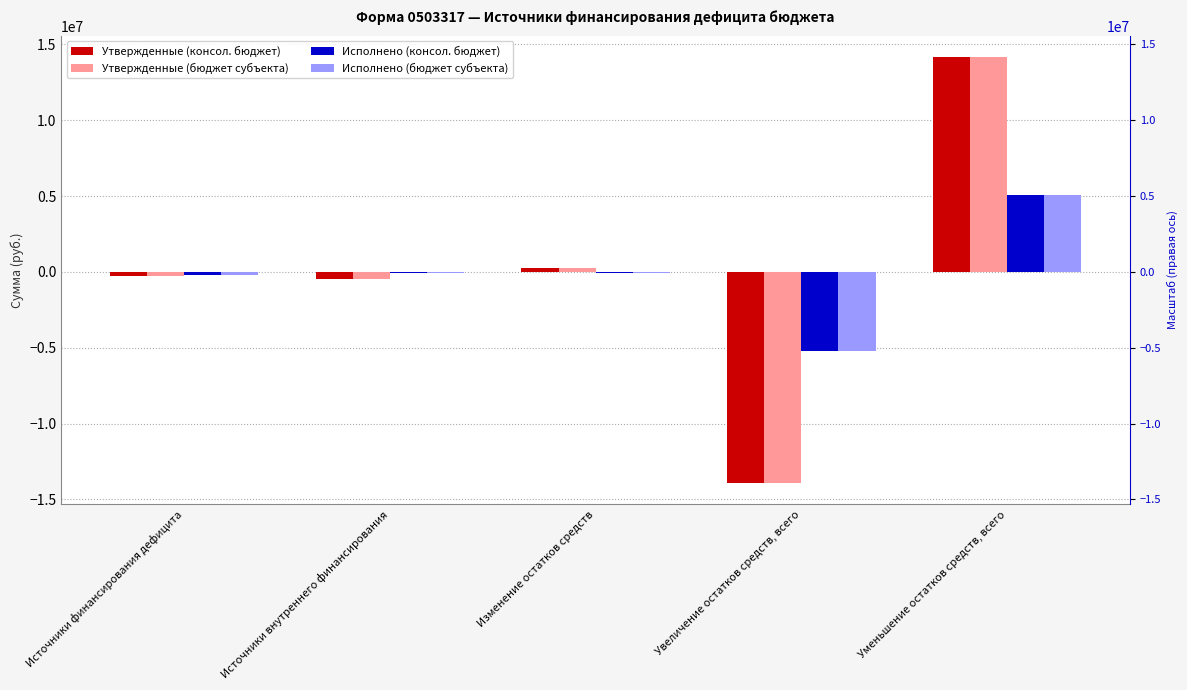

What is the difference between the highest and lowest values at Уменьшение остатков средств, всего?

9084565.8